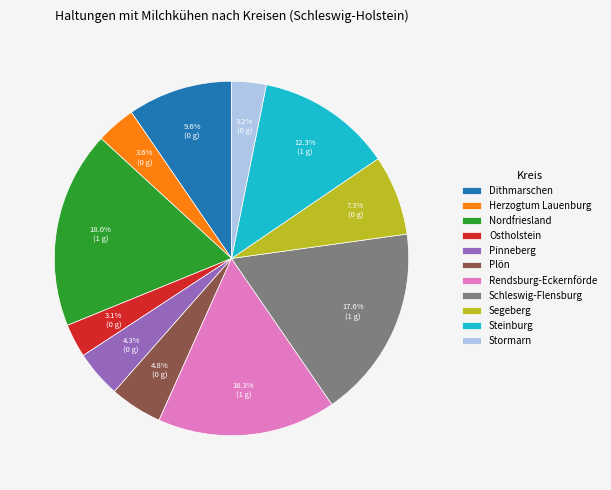

Is Pinneberg the majority of the pie?

No